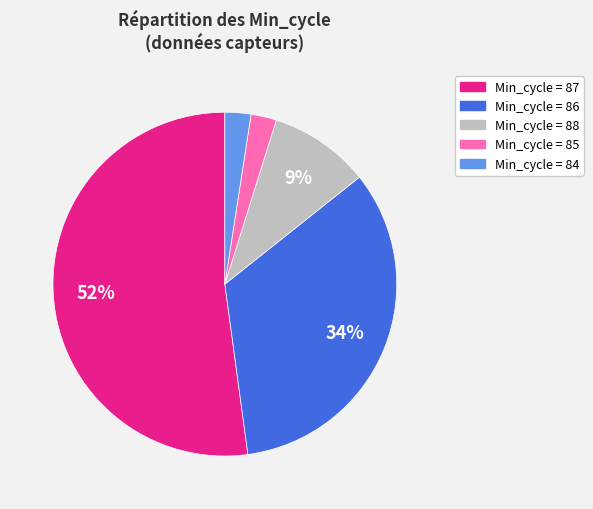

Is there a majority slice in this chart?

Yes